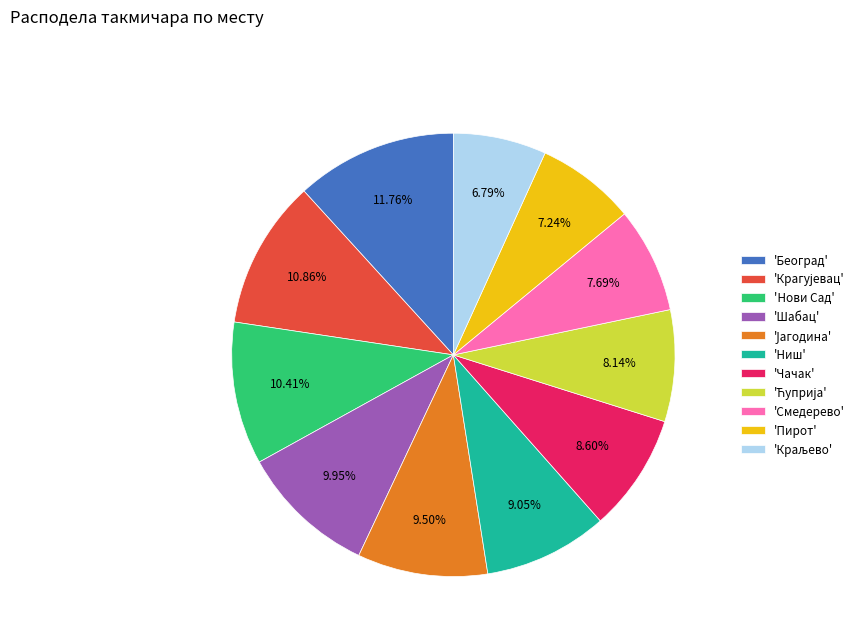

Which has a higher value, 'Београд' or 'Чачак'?

'Београд'